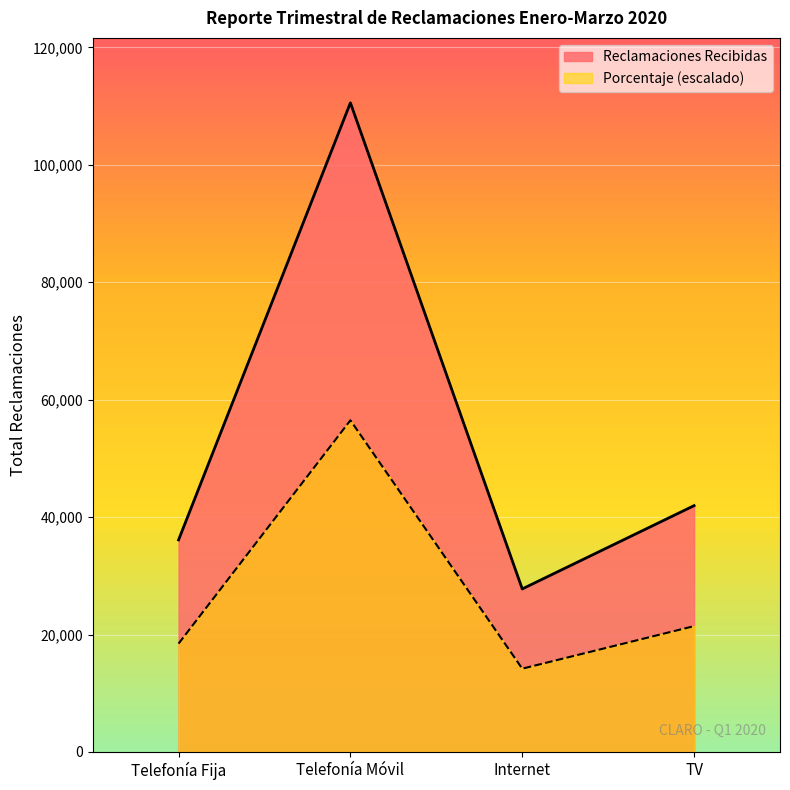

Rank the series at Telefonía Fija from highest to lowest value.

Reclamaciones Recibidas, Porcentaje (escalado)